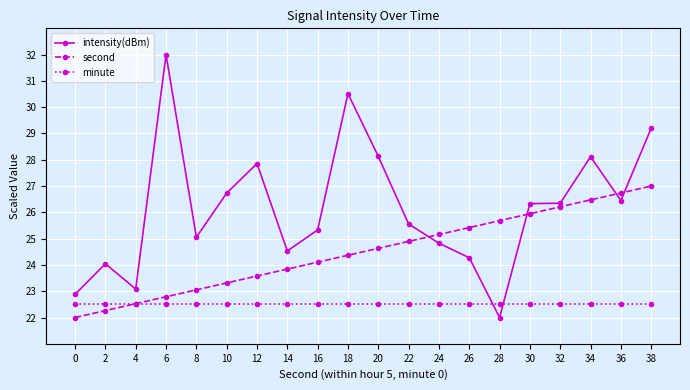

Where does the intensity(dBm) series first go above 26?

6